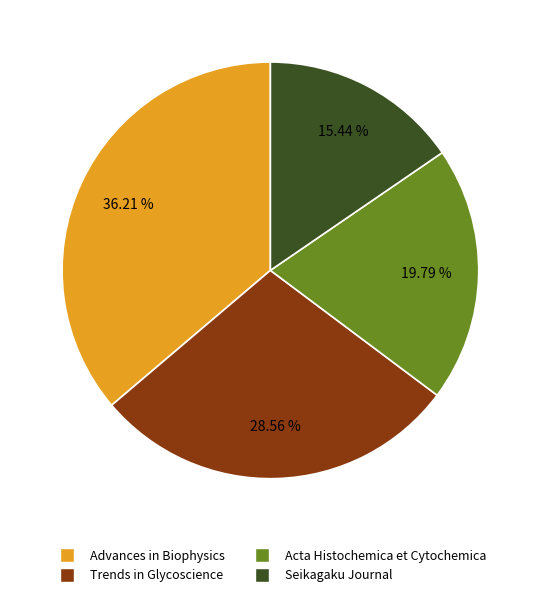

Count the number of slices in the pie.

4